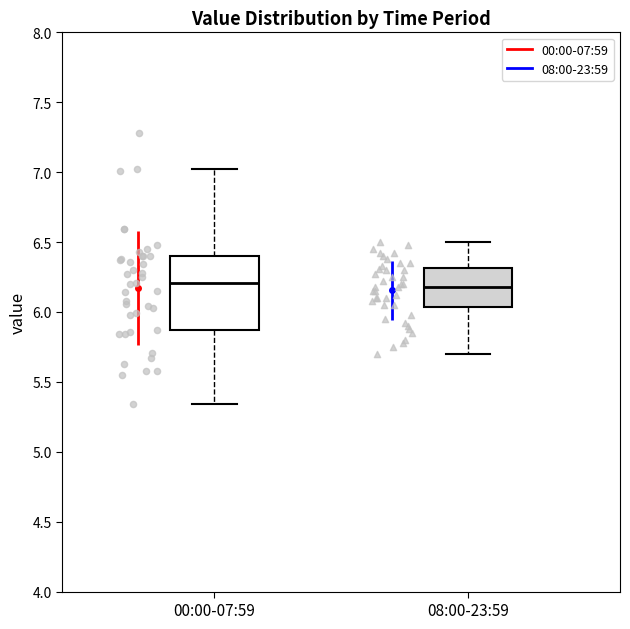

Reading left to right, transcribe this box plot: for each box, give where its median line is, the range the box spans, and where its two whiskers end, as read against the y-axis. The values are not printed on the chart, so give them approximately, as read against the axis.

00:00-07:59: median 6.20, box 5.85 to 6.40, whiskers 5.35 to 7.00
08:00-23:59: median 6.20, box 6.05 to 6.30, whiskers 5.70 to 6.50